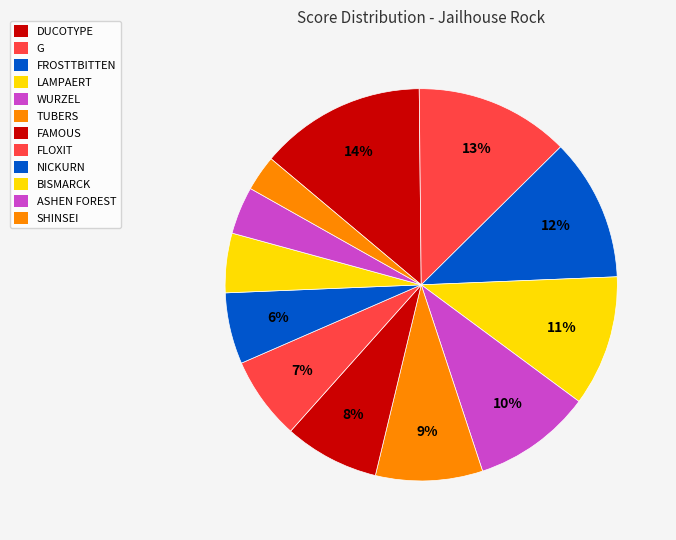

The DUCOTYPE slice represents 27% of the pie. True or false?

False